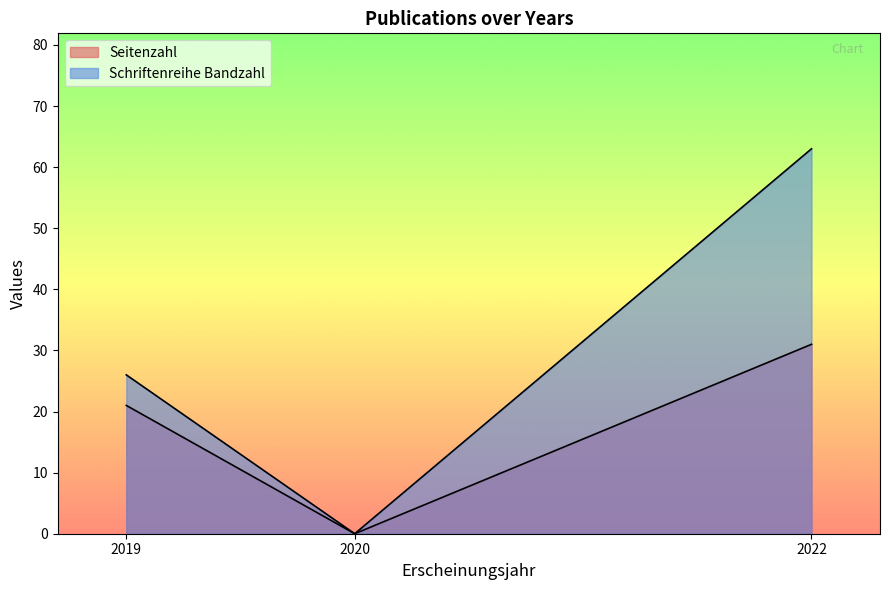

How many values in Seitenzahl are above zero?

2